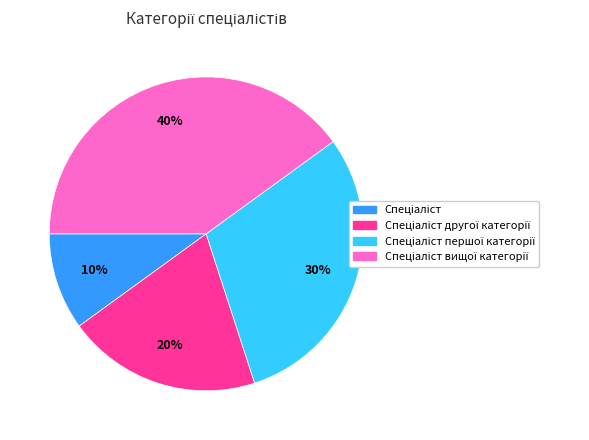

To the nearest percent, what is the difference between the largest and smallest slice percentages?

30%